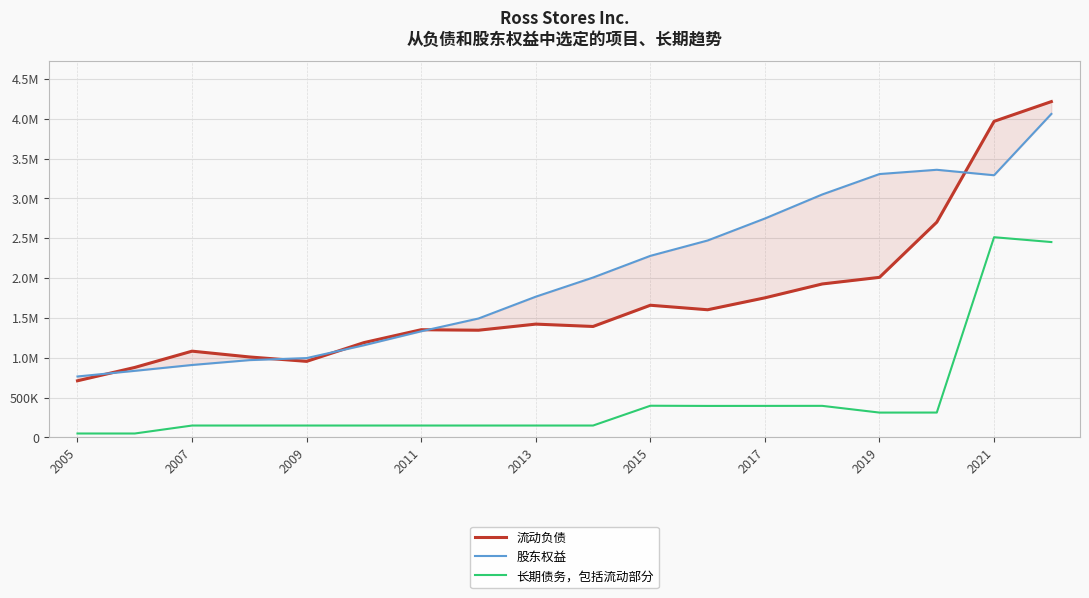

What is the difference between the second highest and minimum values in the 长期债务，包括流动部分 series?

2402325